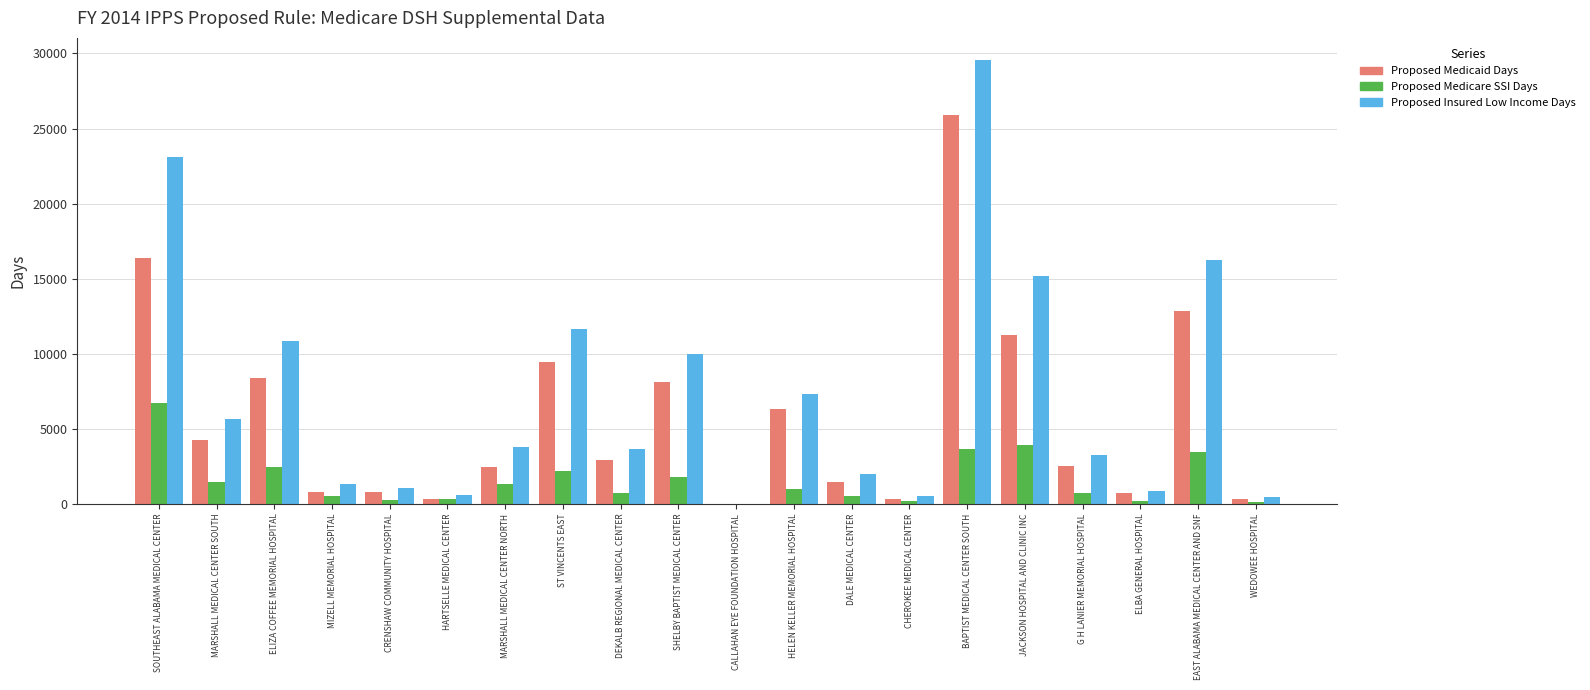

How many series are shown in this chart?

3